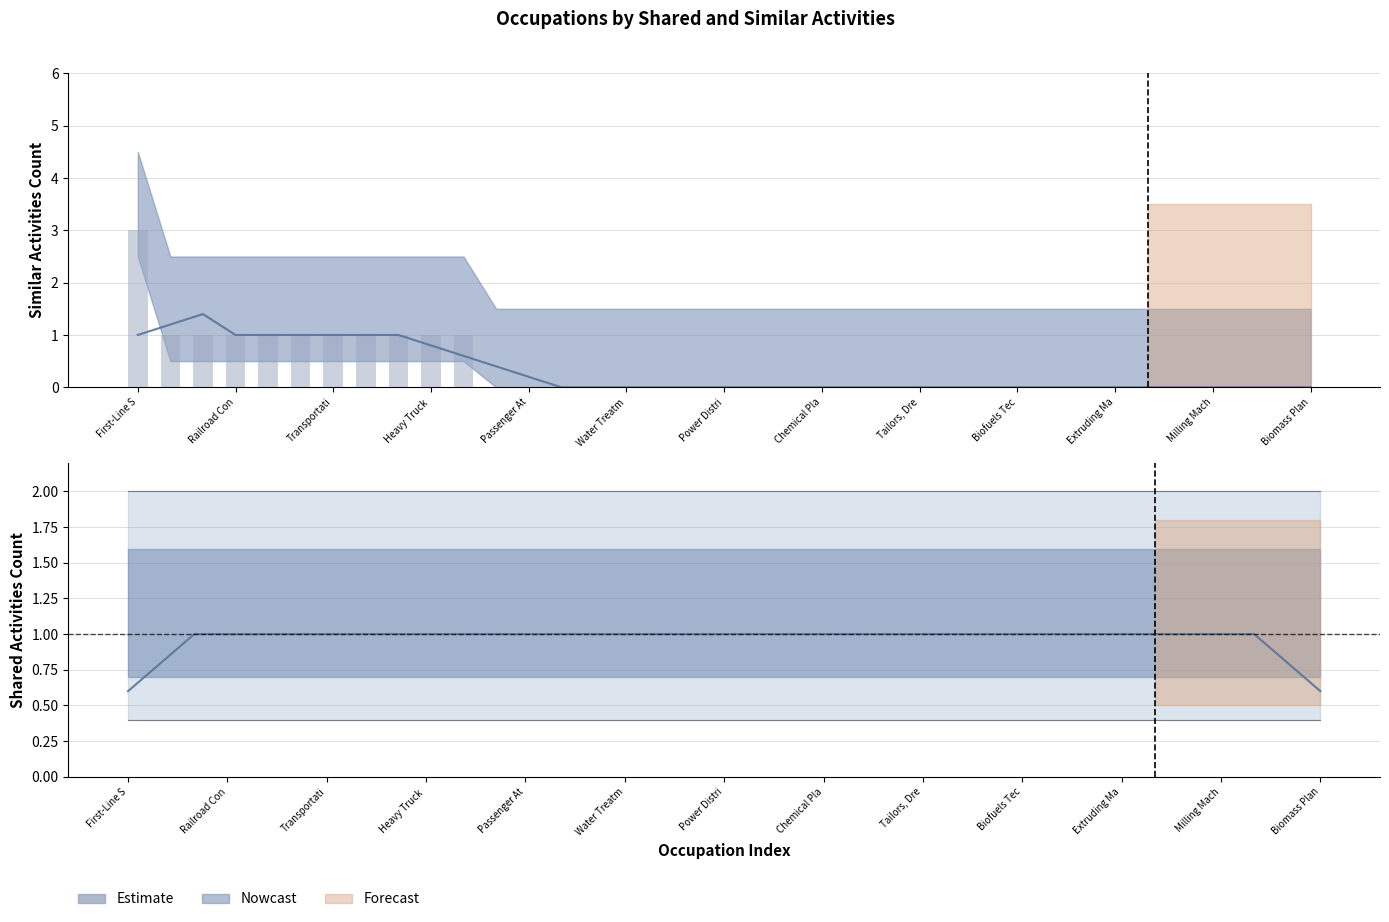

How many categories are shown in the chart?

37